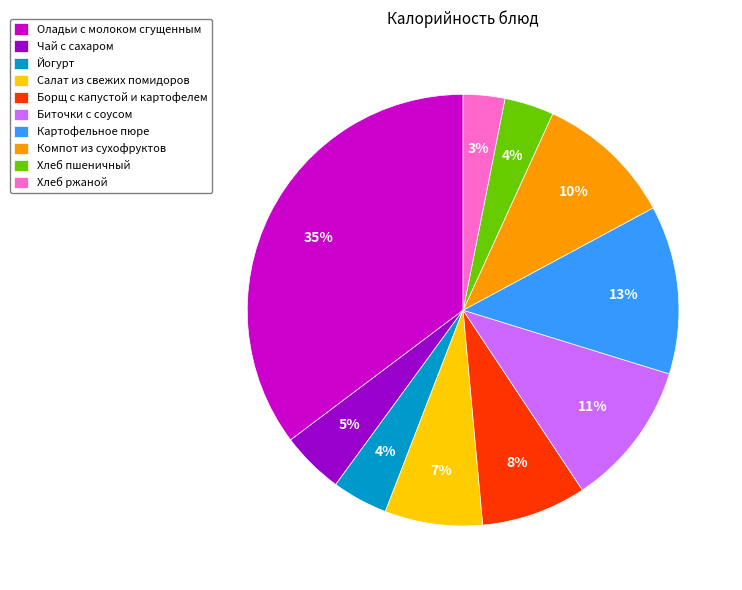

What is the ratio of the value at Чай с сахаром to the value at Компот из сухофруктов?

0.5